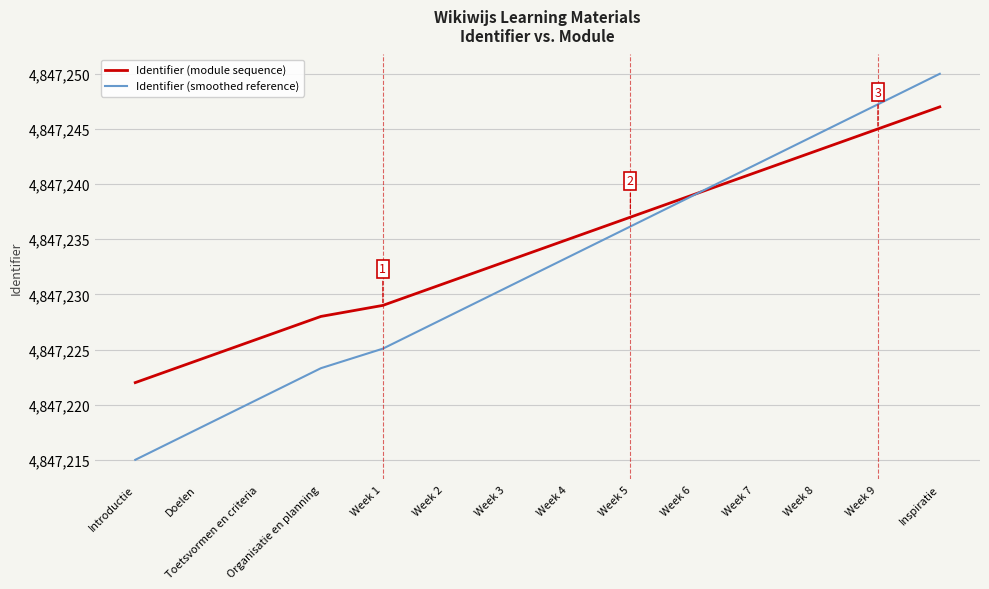

What value does the Identifier (smoothed reference) series have at Week 9?

4847247.2